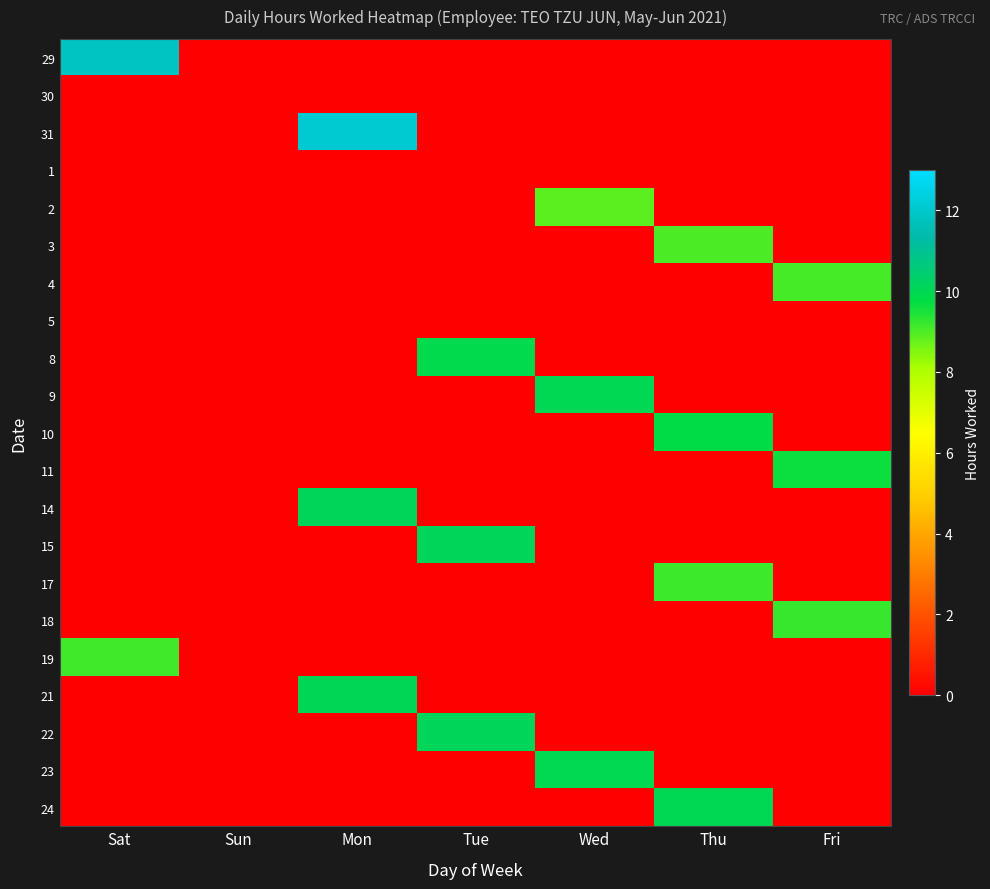

How many distinct data groups are displayed?

21